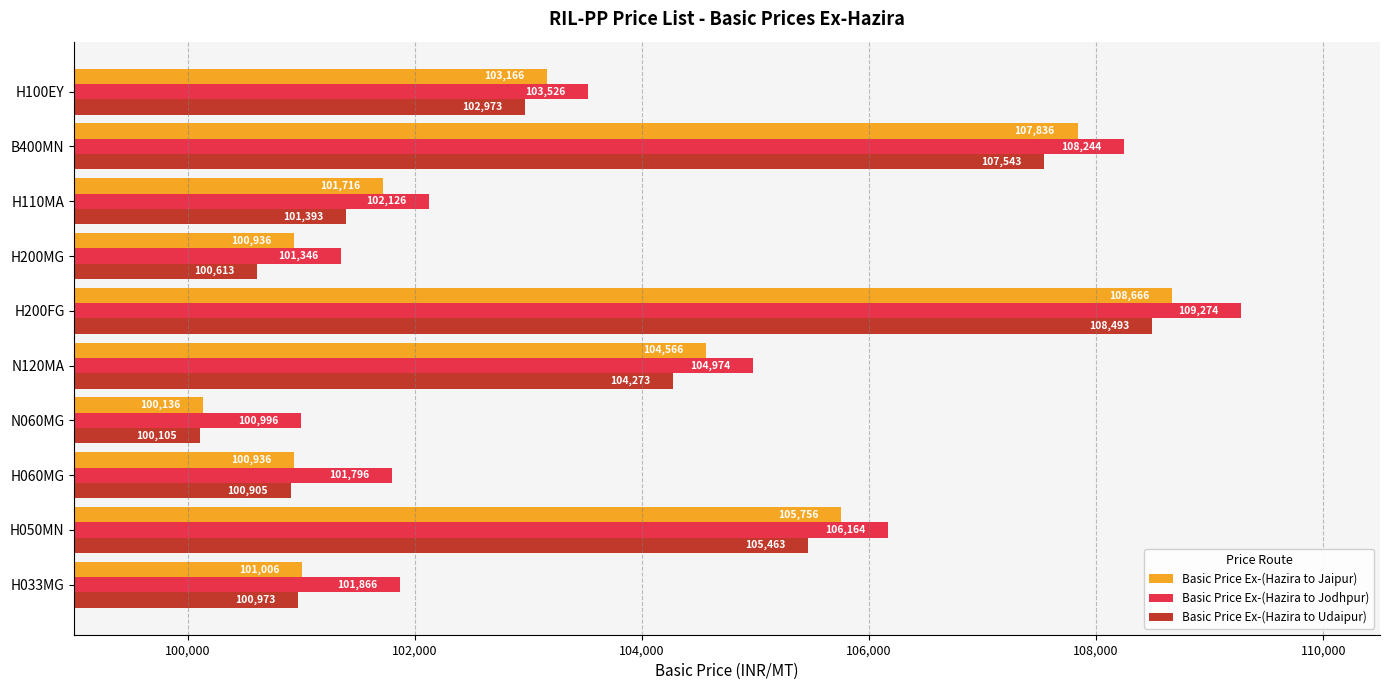

Read the Basic Price Ex-(Hazira to Jaipur) value at H060MG.

100936